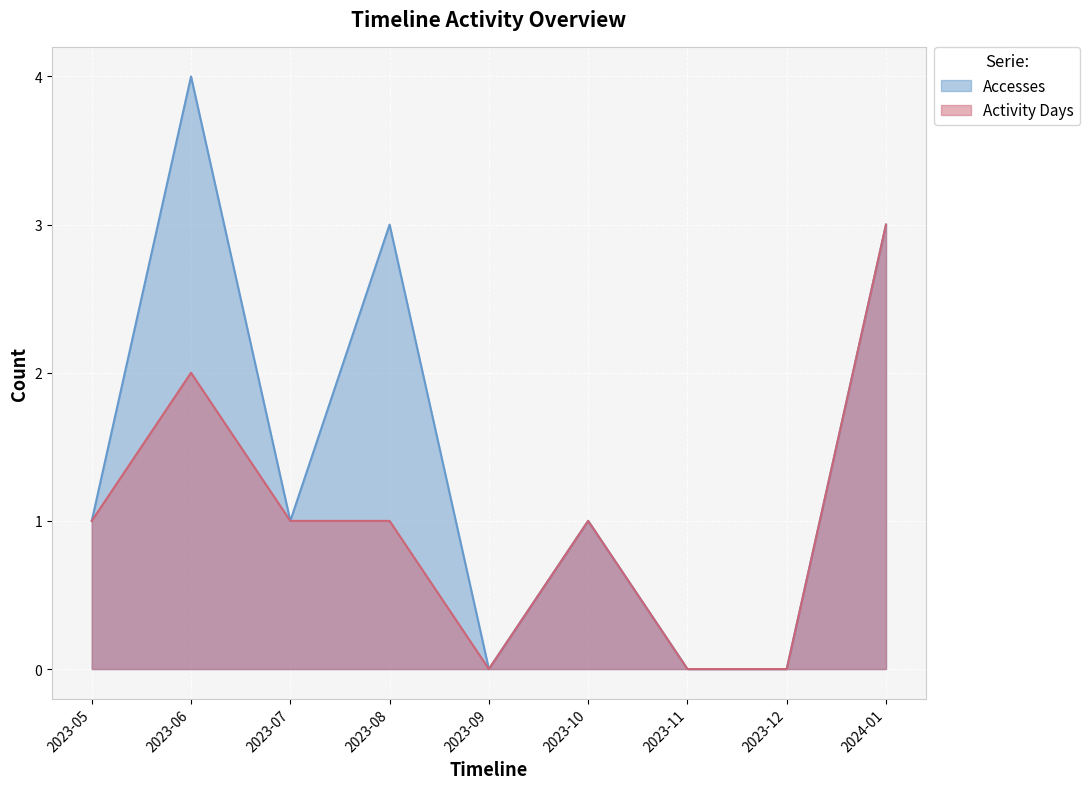

What are all the series names shown in the legend?

Accesses, Activity Days